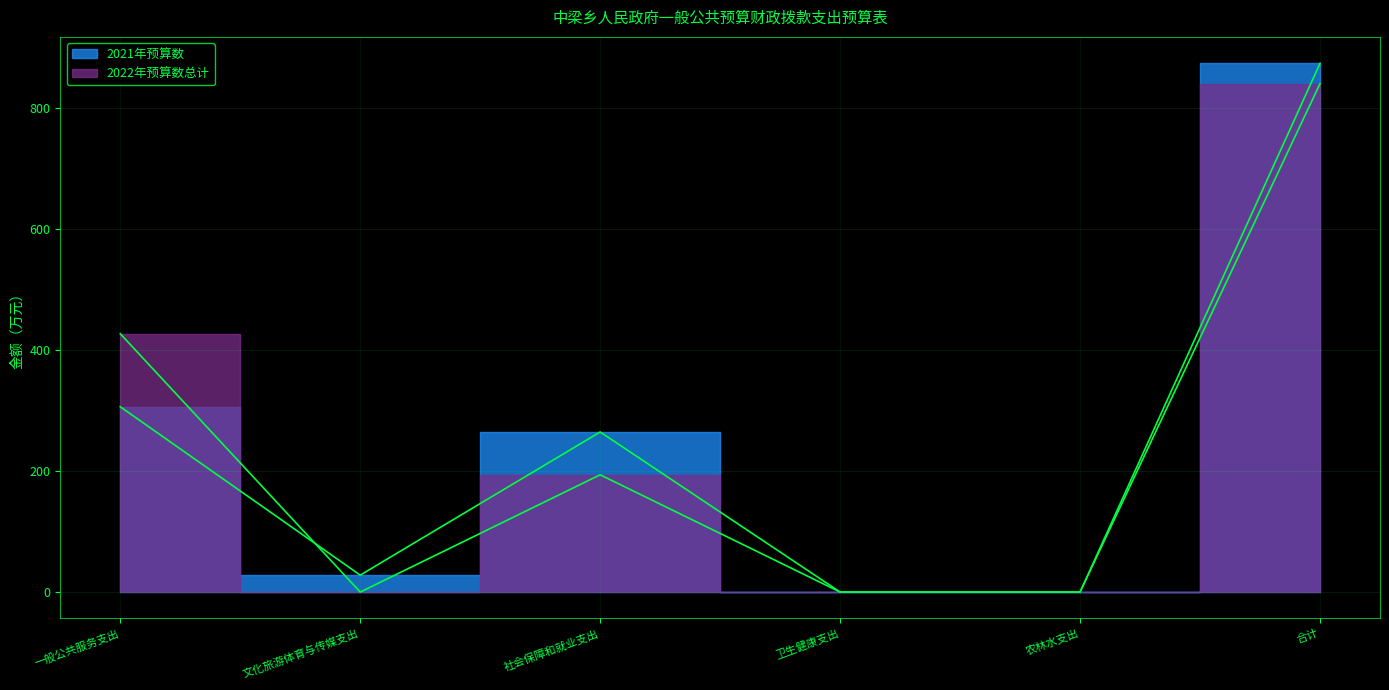

At which category does 2022年预算数总计 reach its first local peak?

社会保障和就业支出